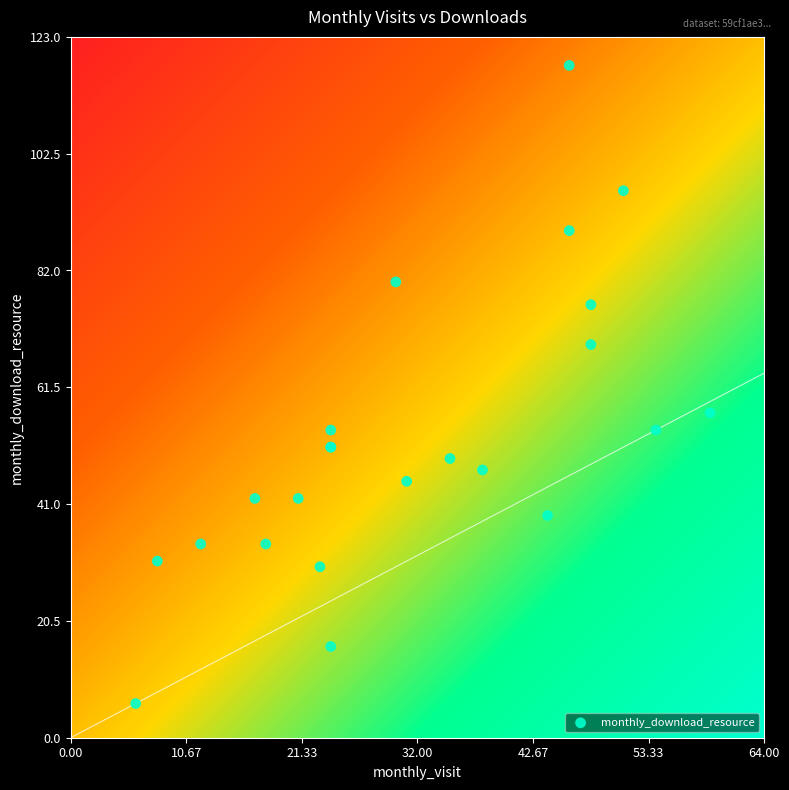

What Y value in the scatter plot is closest to 62?

57